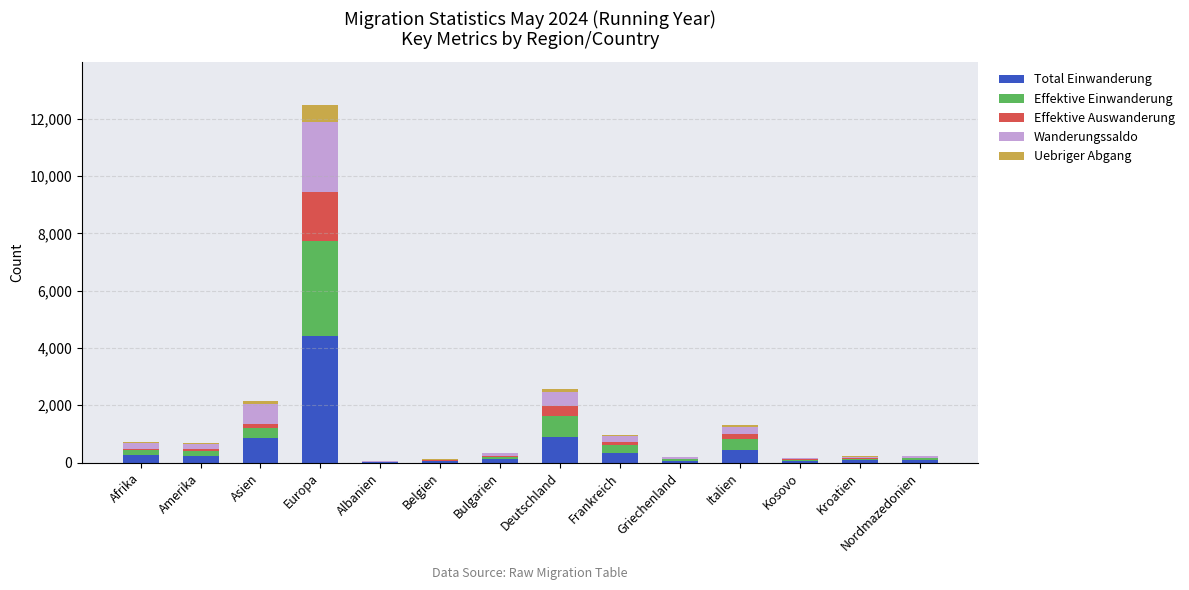

At which category is the sum across all series the highest?

Europa